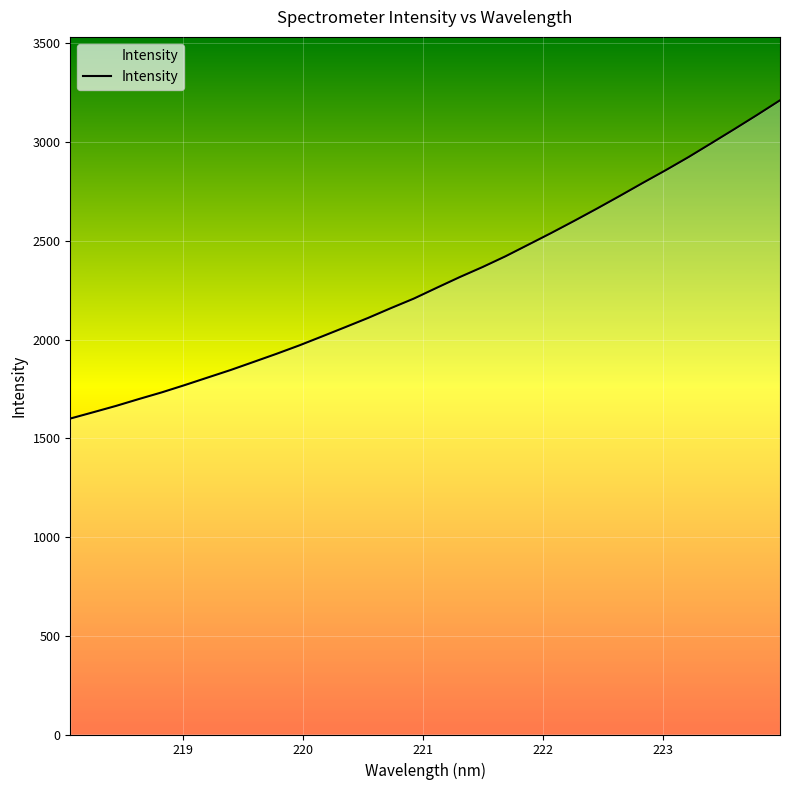

What is the difference between the maximum and minimum values?

1611.7